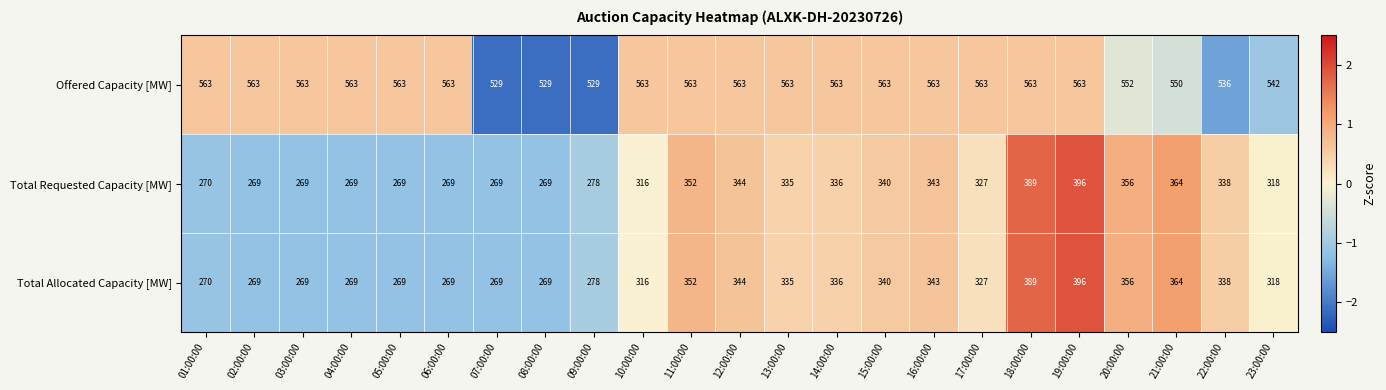

Is it true that Total Allocated Capacity [MW] equals 352 at 11:00:00?

True